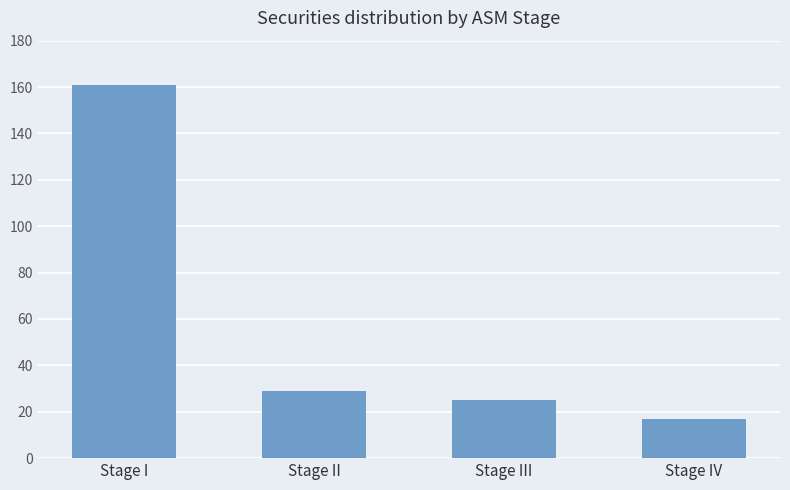

What is the difference between the maximum and minimum values?

144